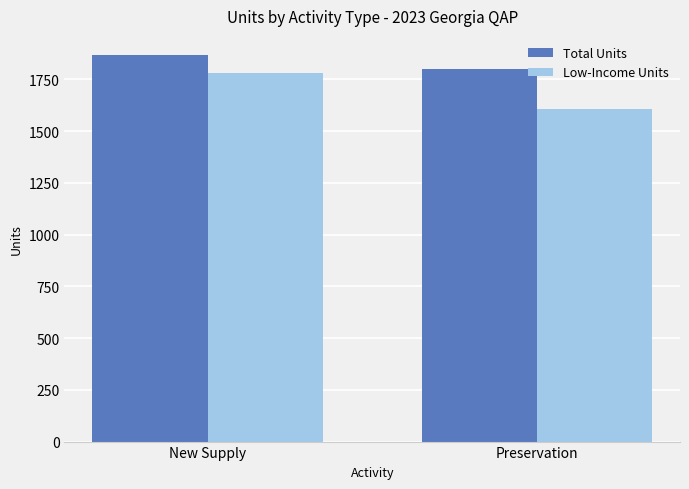

What value does the Low-Income Units series have at New Supply?

1779